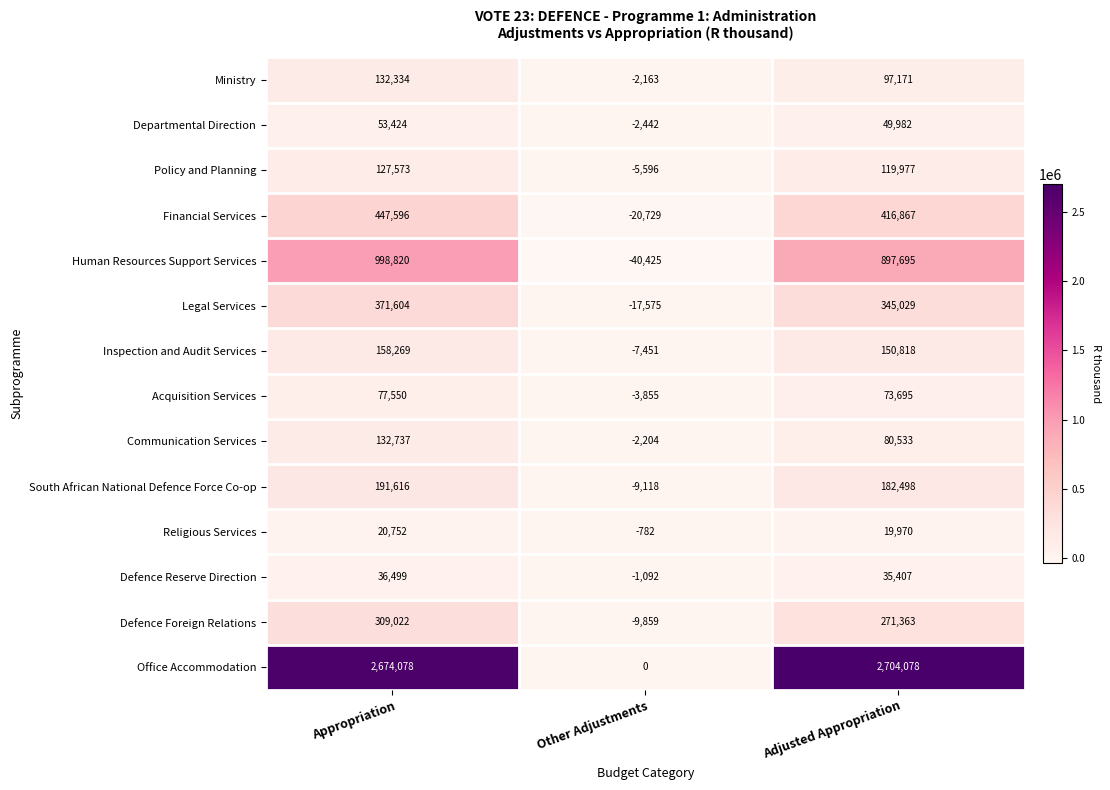

How many values in the Office Accommodation series are below 2674078?

1